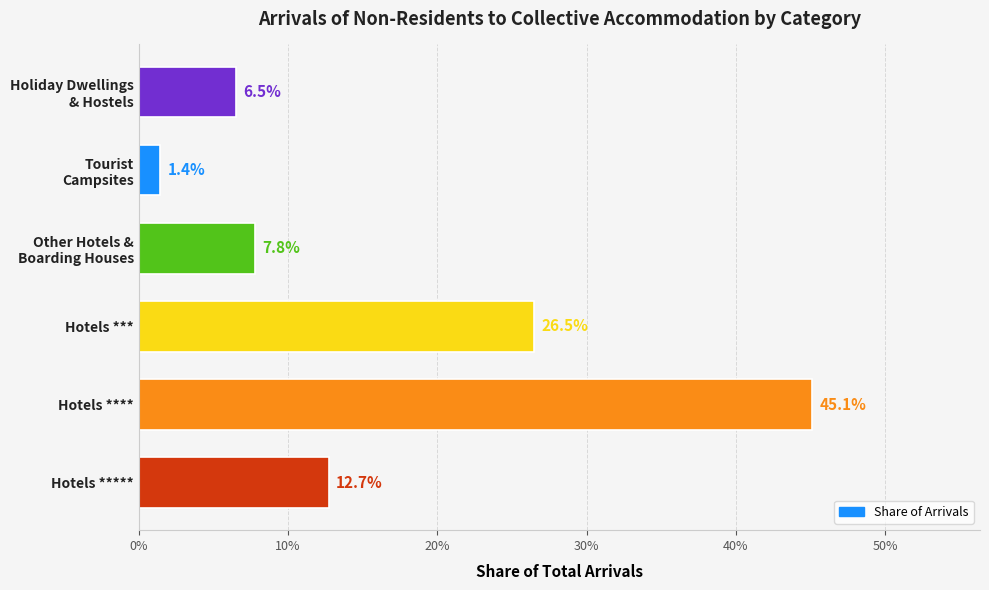

What is the difference between the second highest and second lowest values?

0.2